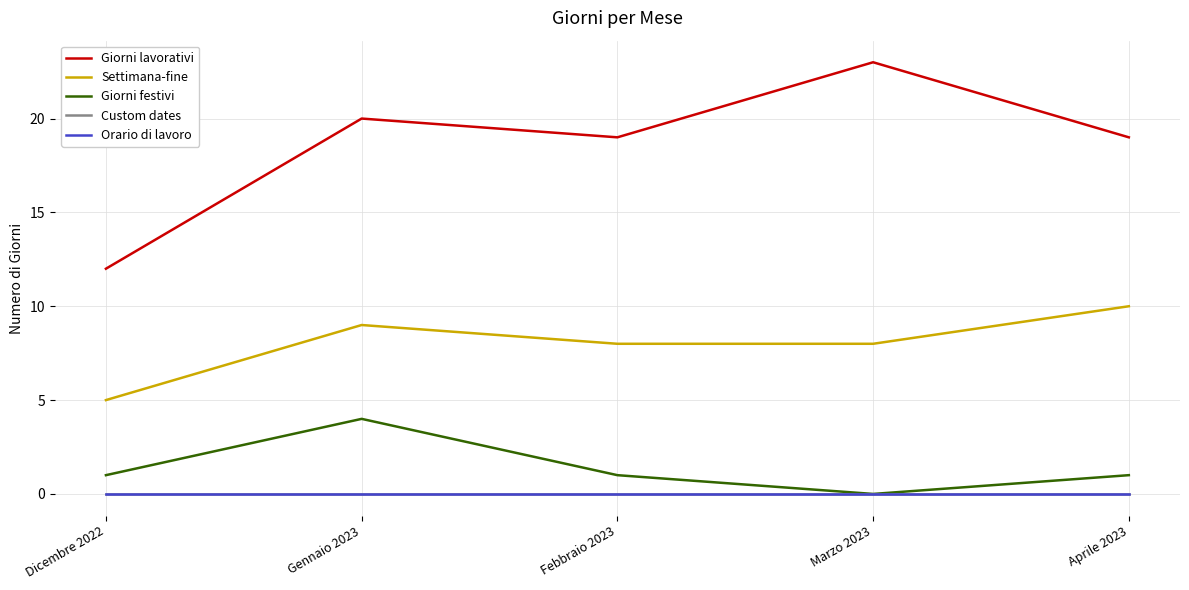

Does the chart display data point markers on the line(s)?

No